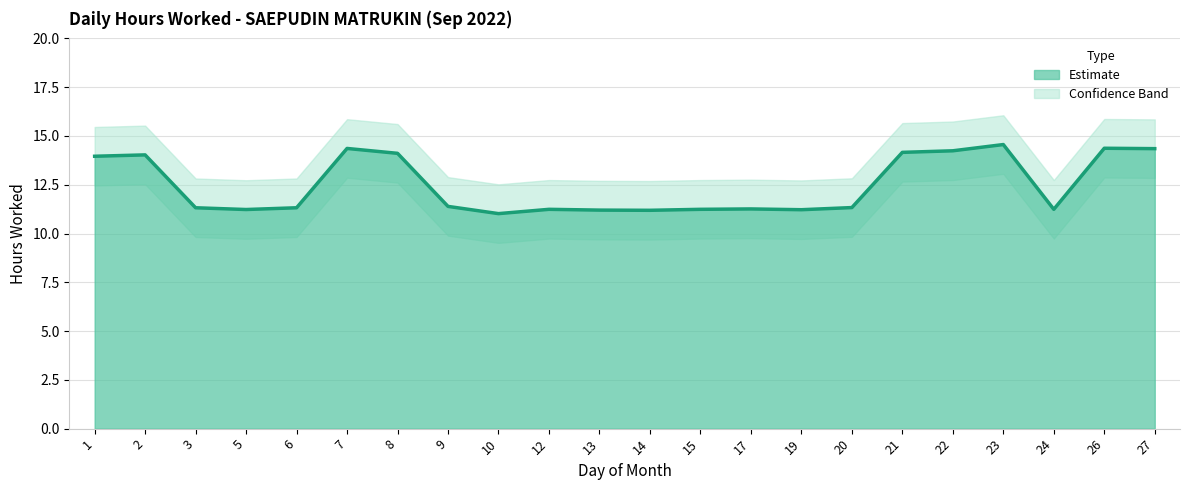

List the labels in order of value, largest first.

23, 26, 7, 27, 22, 21, 8, 2, 1, 9, 20, 3, 6, 17, 12, 15, 24, 5, 19, 13, 14, 10